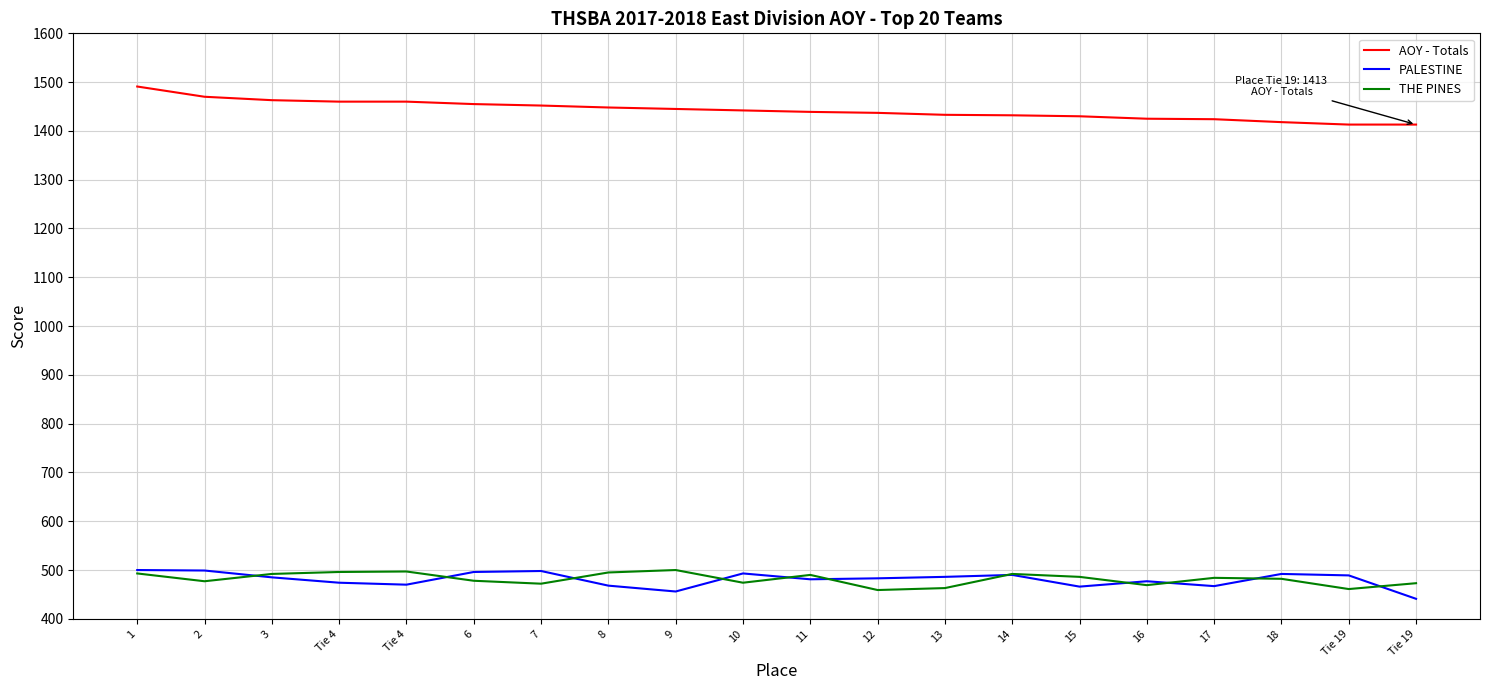

What are all the series names shown in the legend?

AOY - Totals, PALESTINE, THE PINES